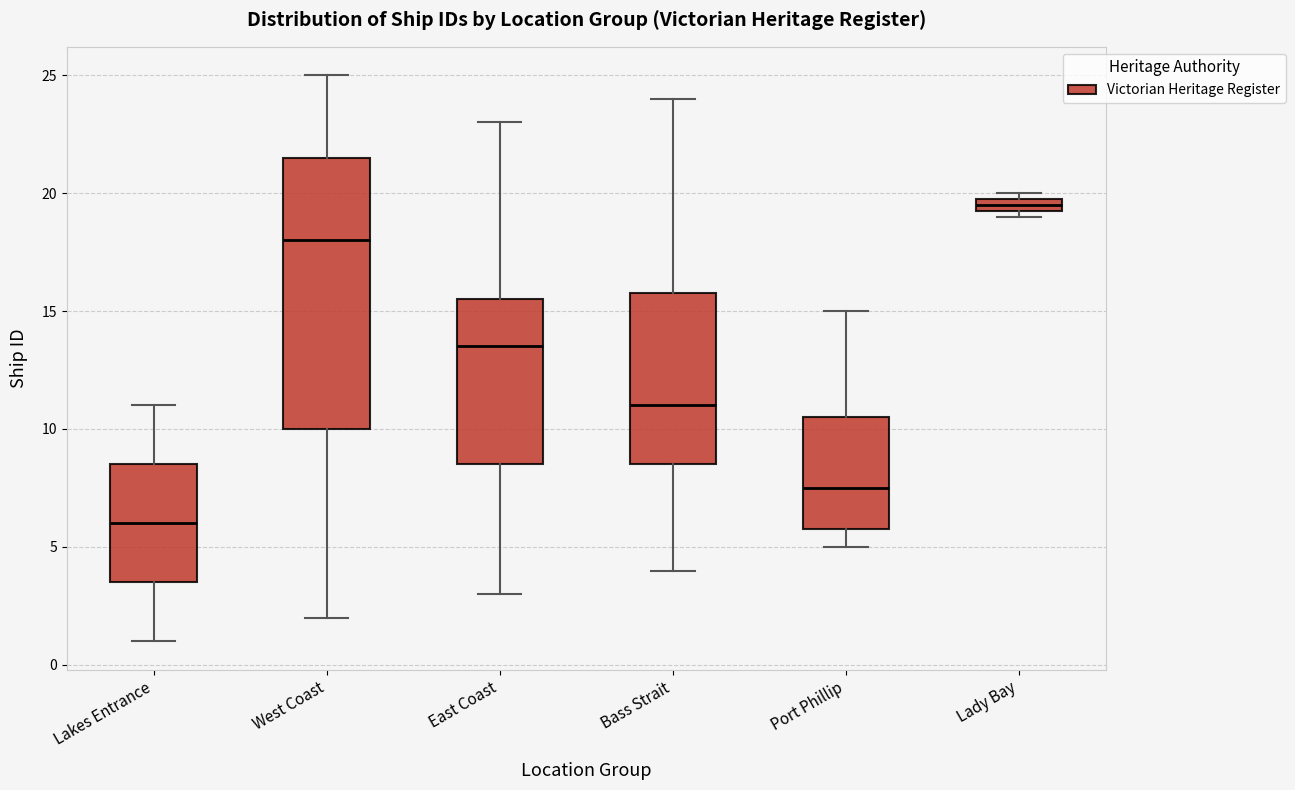

Where does the upper whisker of the box for Port Phillip end on the y-axis? The values are not printed on the chart, so give them approximately, as read against the axis.

15.0